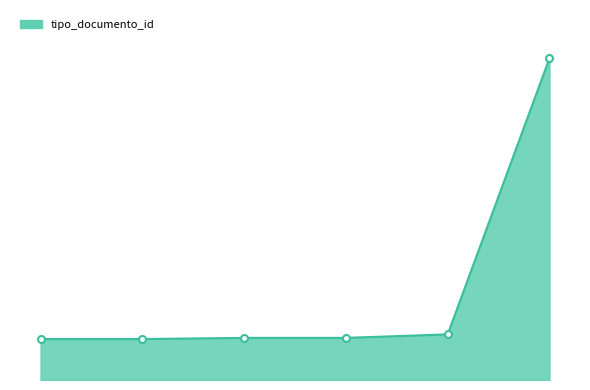

At which label is the value closest to 155?

2018-07-25 09:01:03